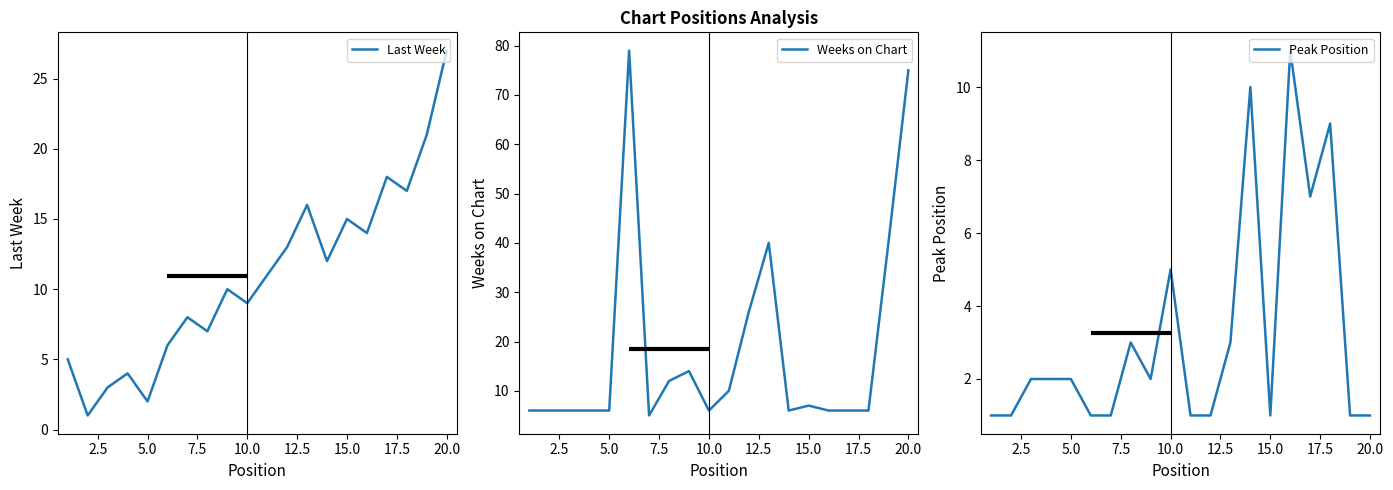

Which series has the largest range (max minus min)?

Weeks on Chart